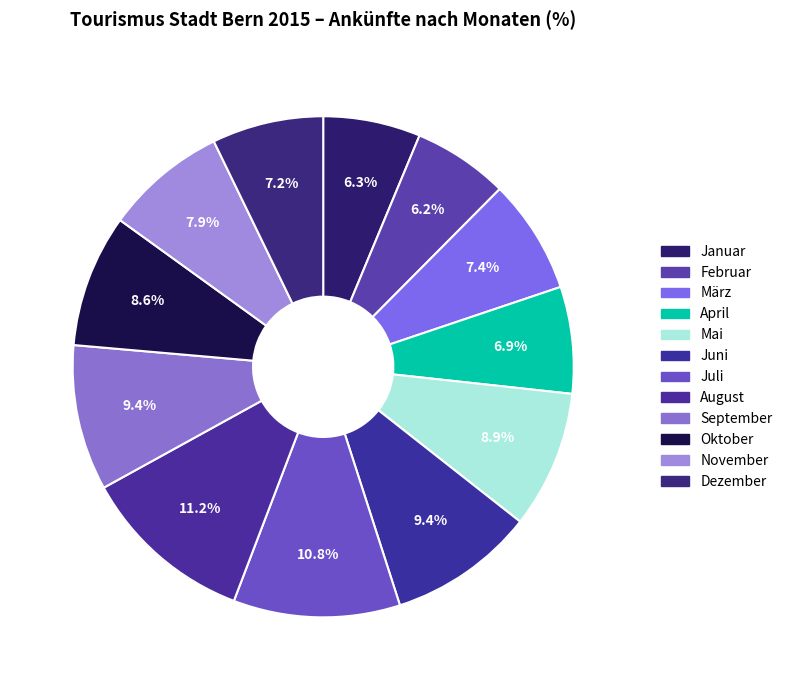

How many segments does this pie chart have?

12